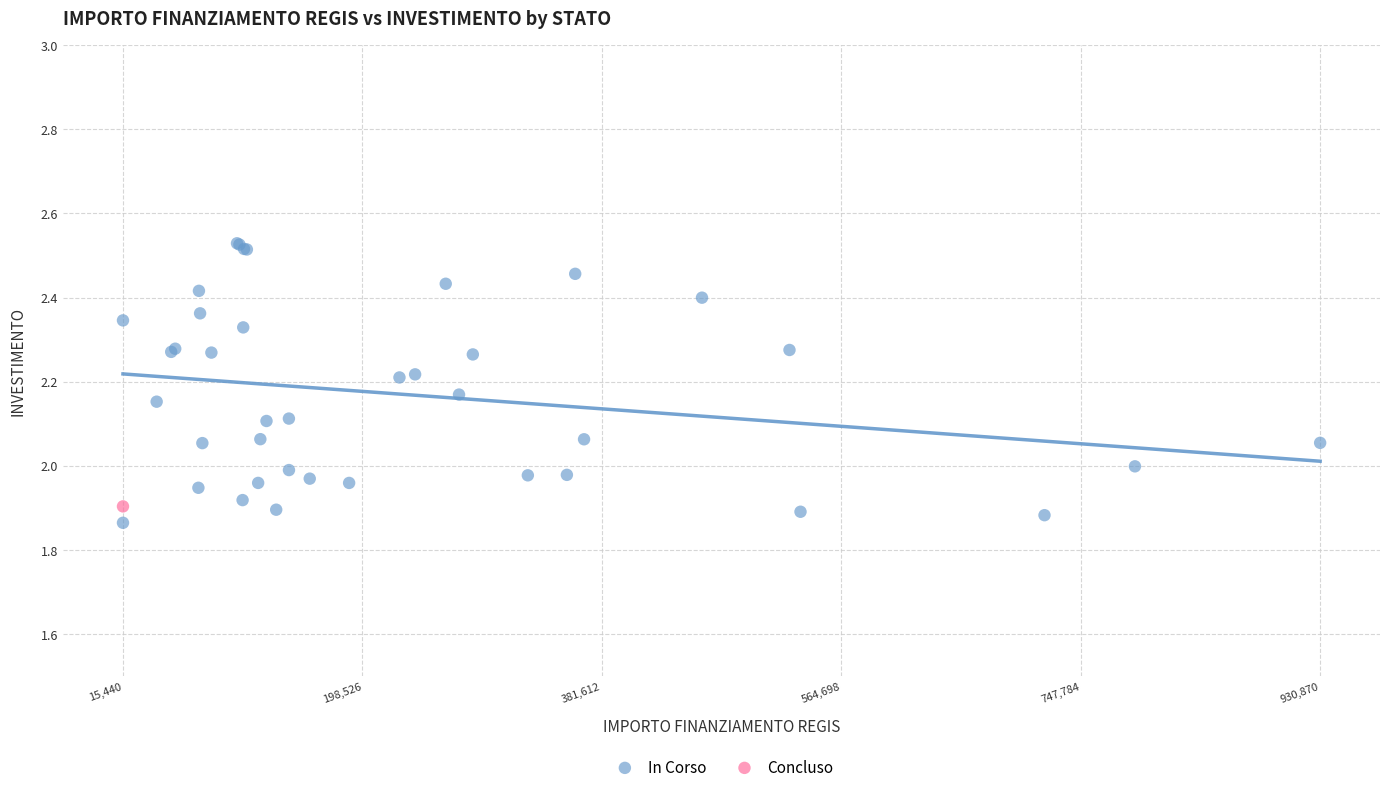

What are all the series names shown in the legend?

In Corso, Concluso